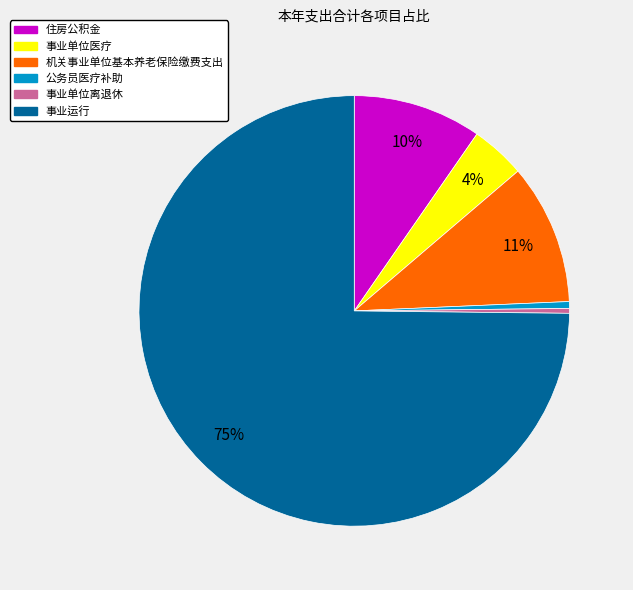

To the nearest percent, what is the combined percentage of 公务员医疗补助 and 事业运行?

75%